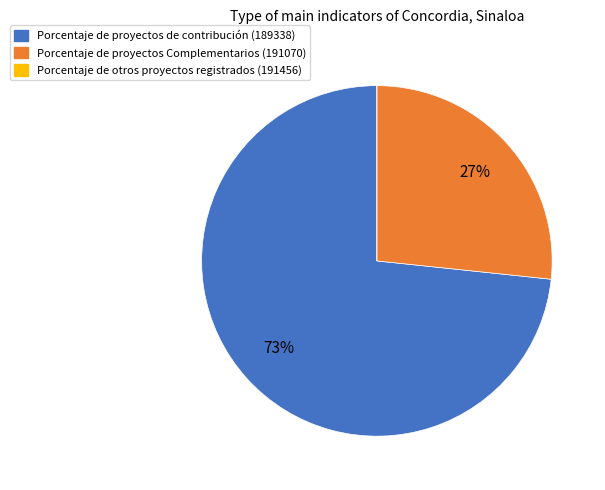

To the nearest percent, what is the average slice percentage?

33%